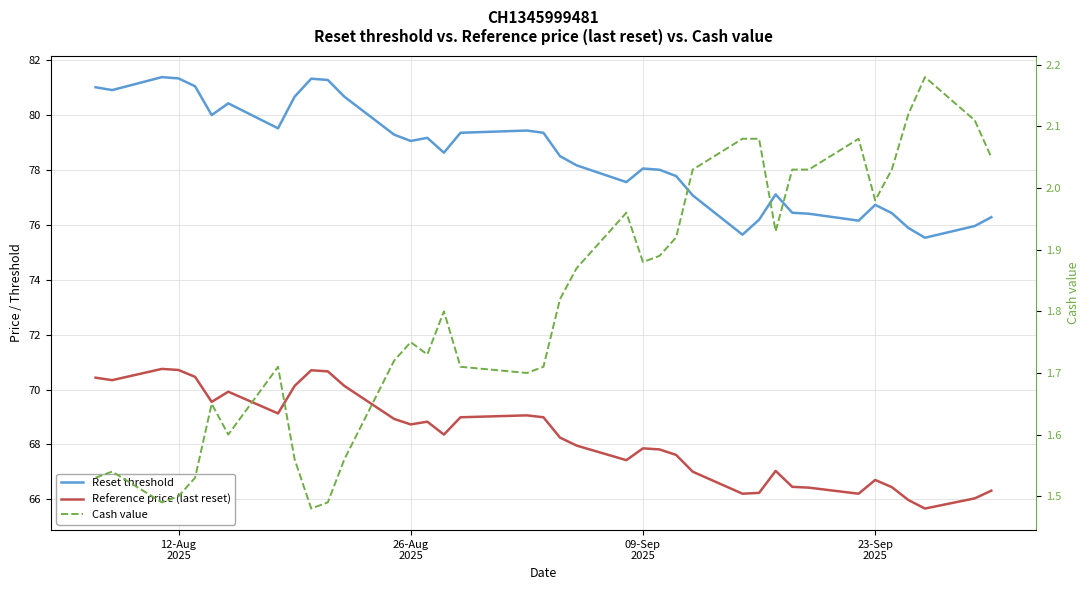

List the series in order of their peak value, highest first.

Reset threshold, Reference price (last reset), Cash value